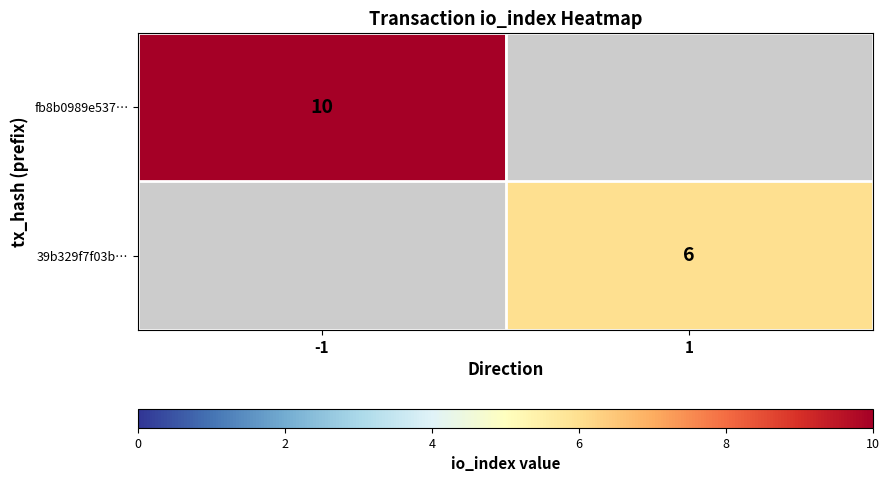

True or false: 39b329f7f03b… has a value of 6 at 1.

True